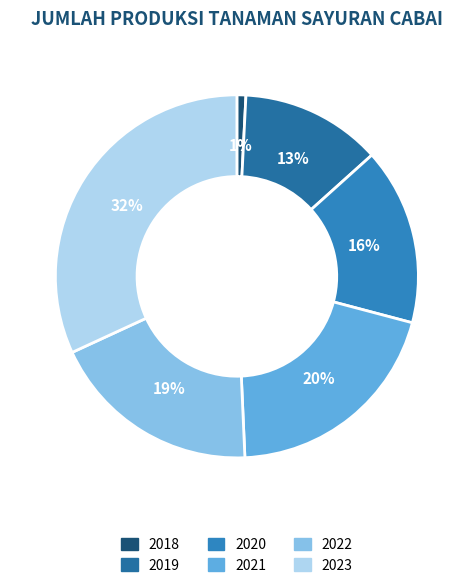

Does any single category account for the majority?

No